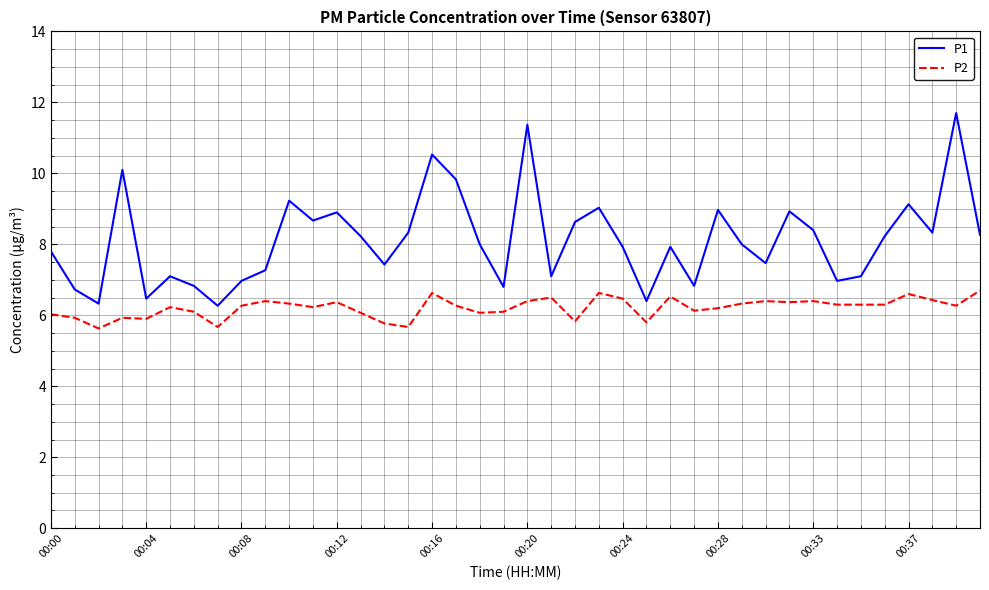

What is the difference between the maximum and minimum values in the P2 series?

1.1